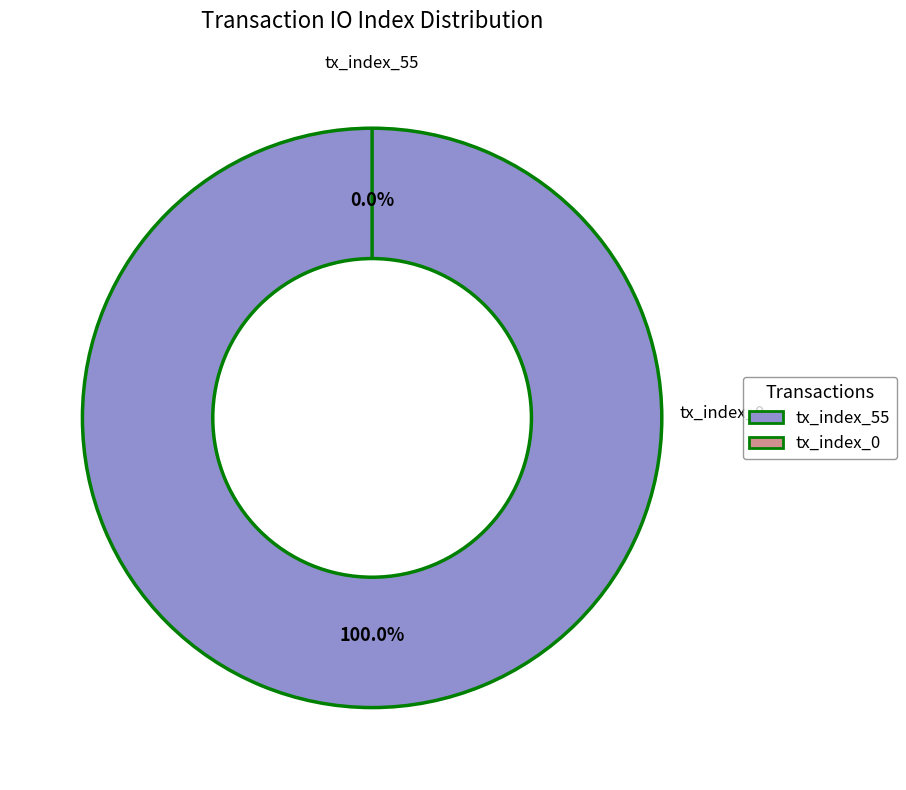

Is it true that tx_index_55 is 100% of the pie?

True